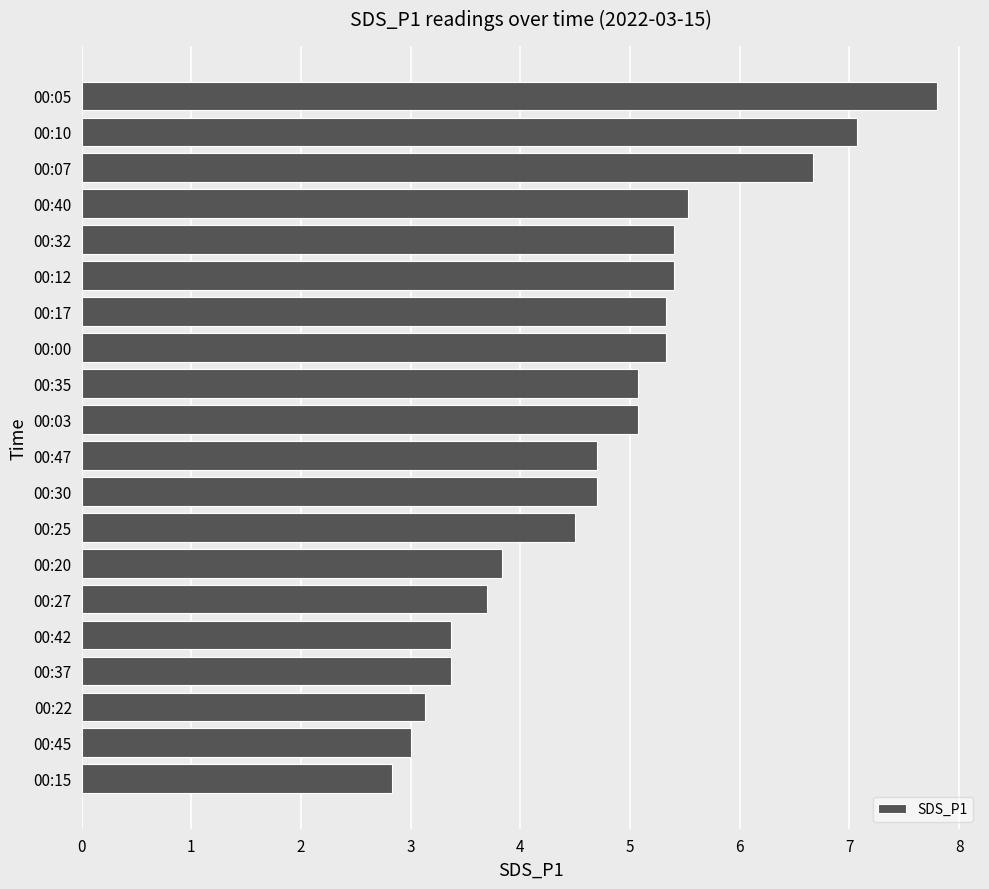

How many data points are above 5?

10